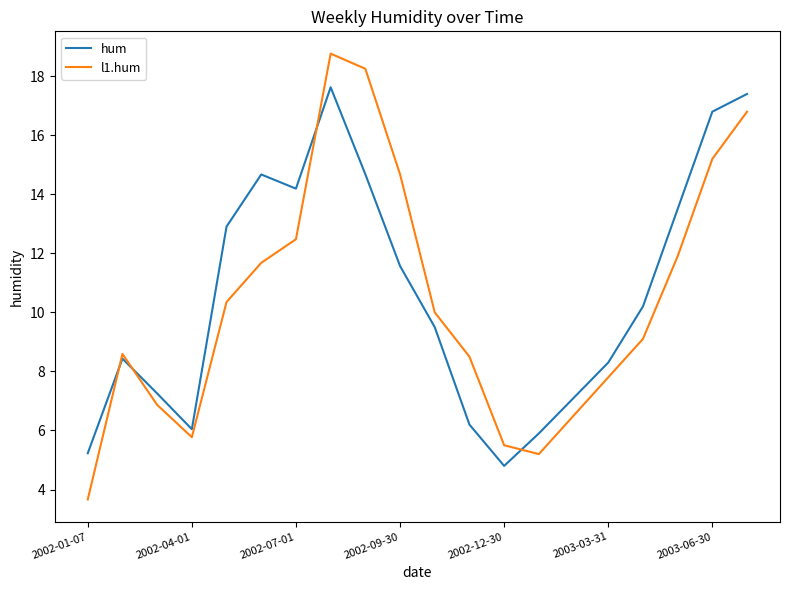

Does the chart have visible grid lines?

No